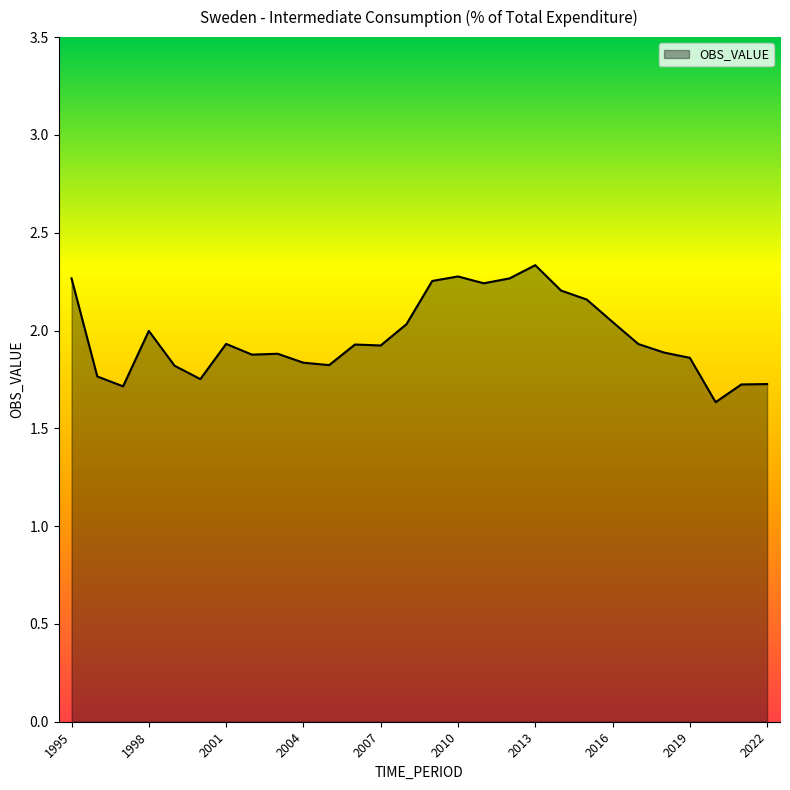

What is the smallest value displayed?

1.6